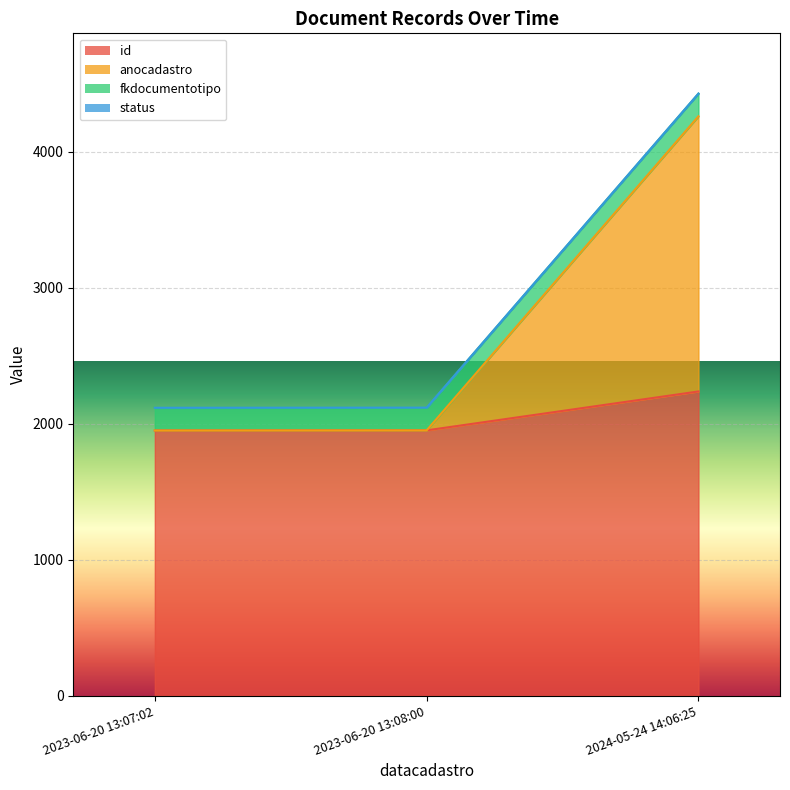

At which label does anocadastro first exceed 1951?

2024-05-24 14:06:25